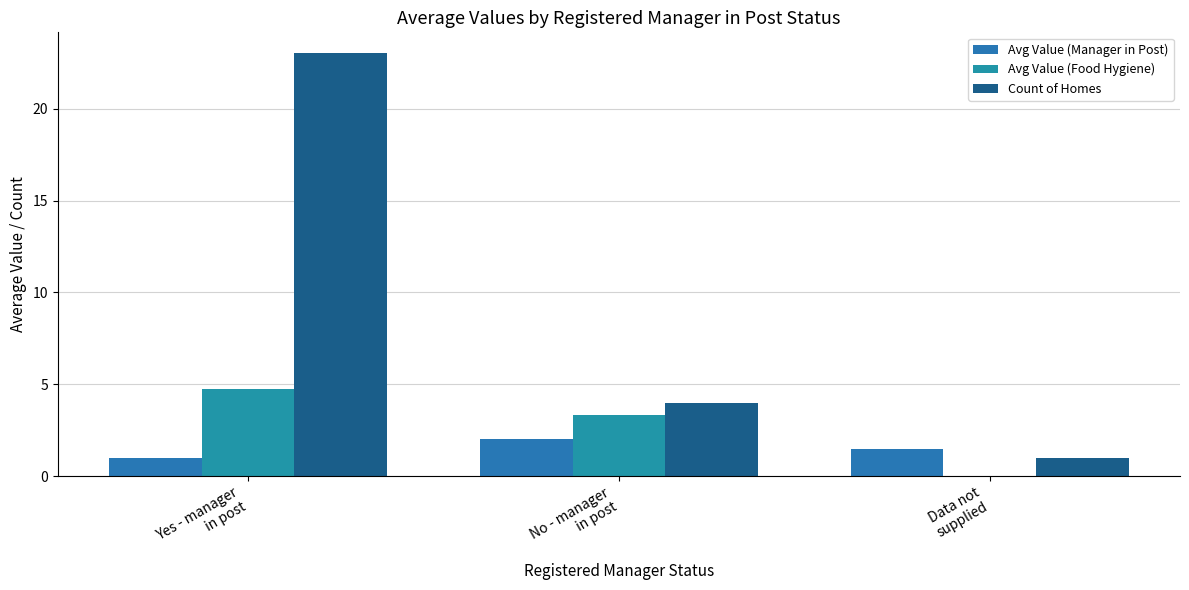

Reading right to left, extract all data points from this chart.

Avg Value (Manager in Post): Data not
supplied=1.5	No - manager
in post=2.0	Yes - manager
in post=1.0
Avg Value (Food Hygiene): Data not
supplied=0.0	No - manager
in post=3.3	Yes - manager
in post=4.8
Count of Homes: Data not
supplied=1.0	No - manager
in post=4.0	Yes - manager
in post=23.0